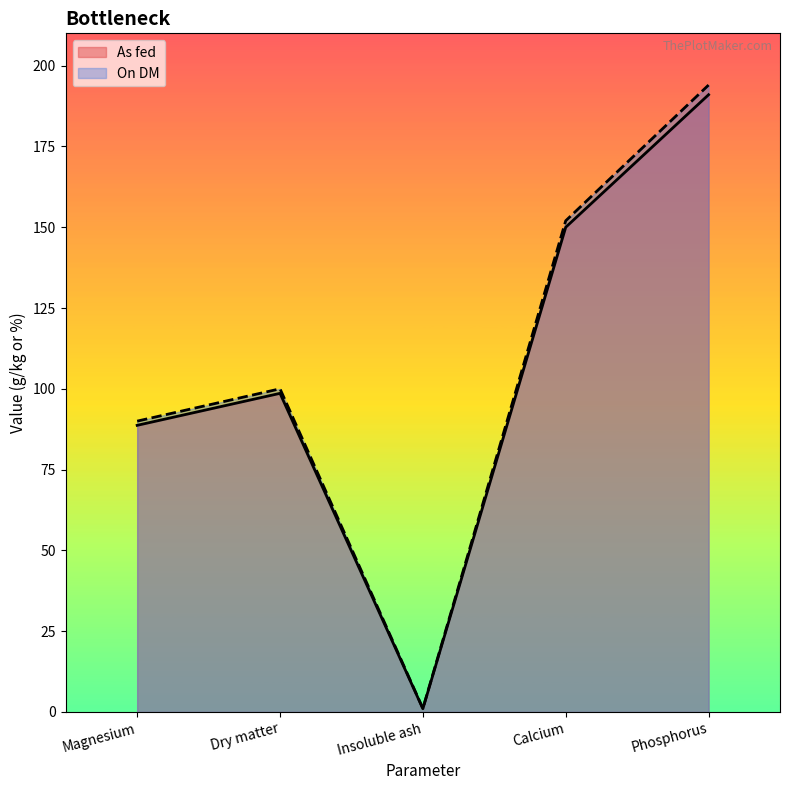

In On DM, how many points are higher than both neighbors (excluding endpoints)?

1